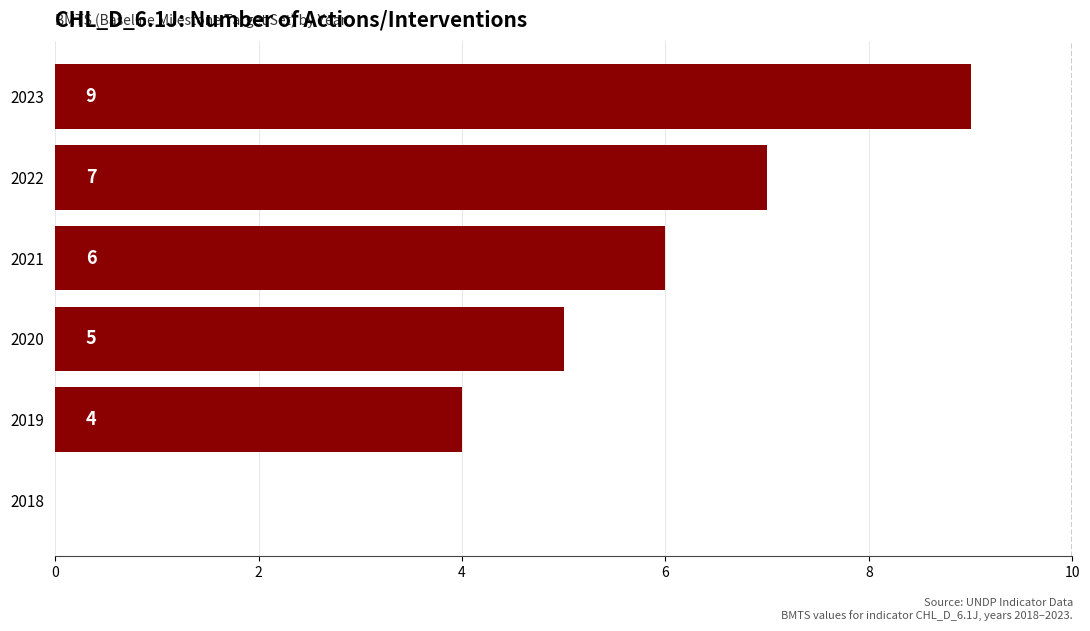

The chart shows a value of 9 at 2023. True or false?

True